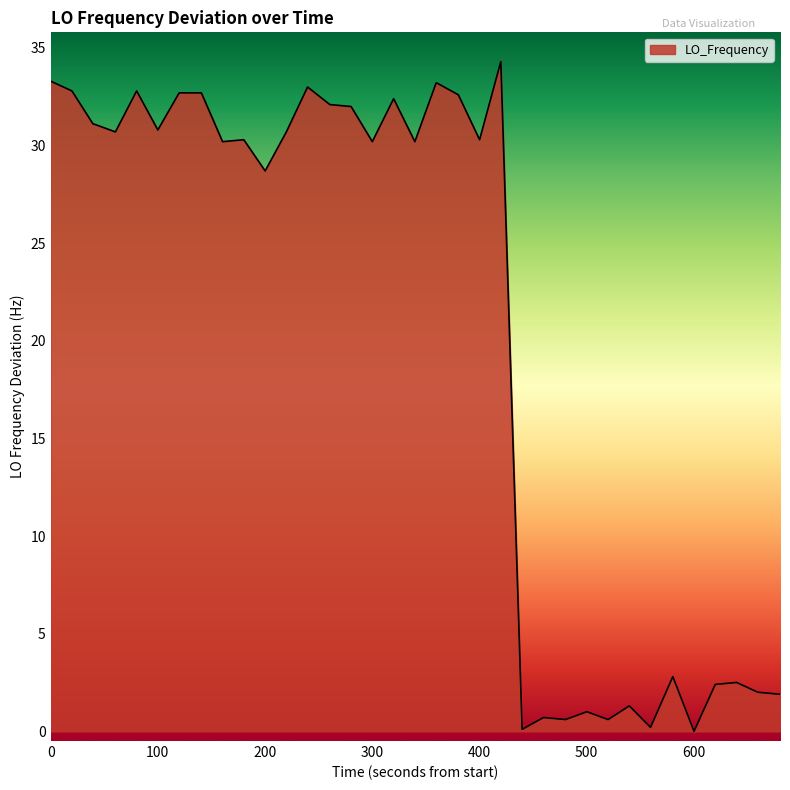

What is the greatest value displayed?

34.3